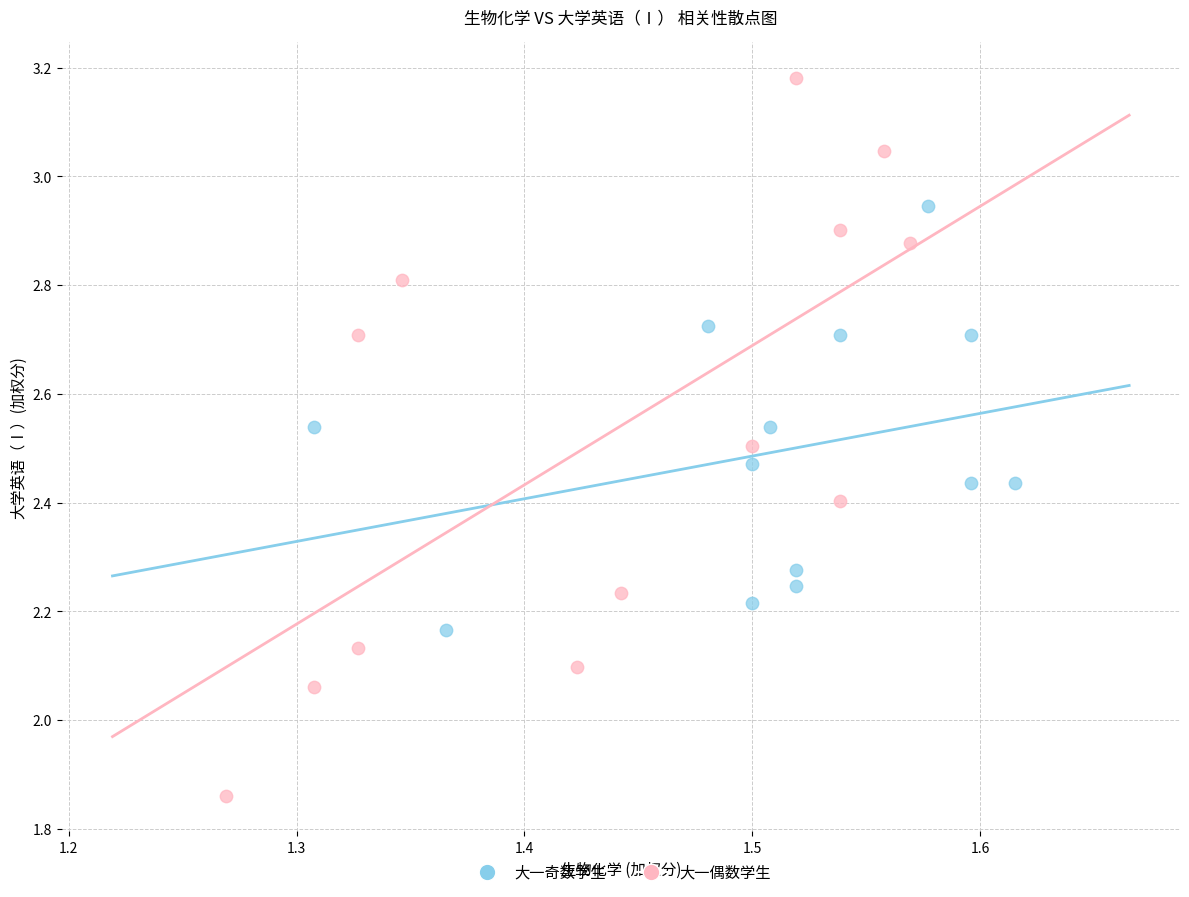

Which series has the widest spread of Y values?

大一偶数学生